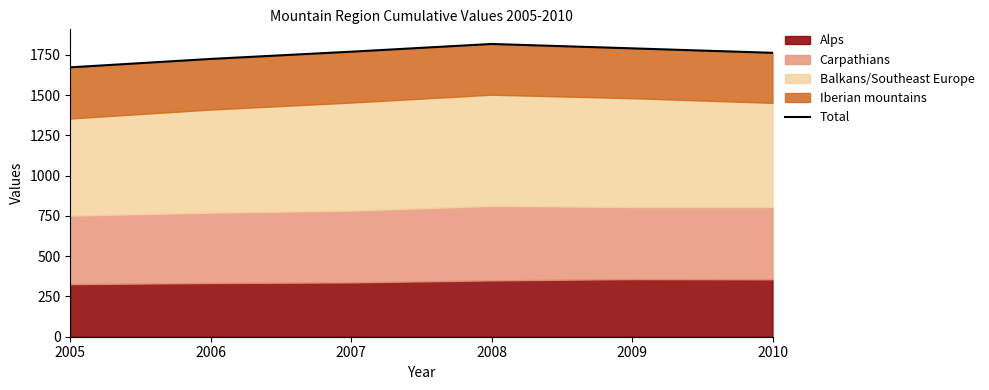

How many values are below 1769?

3